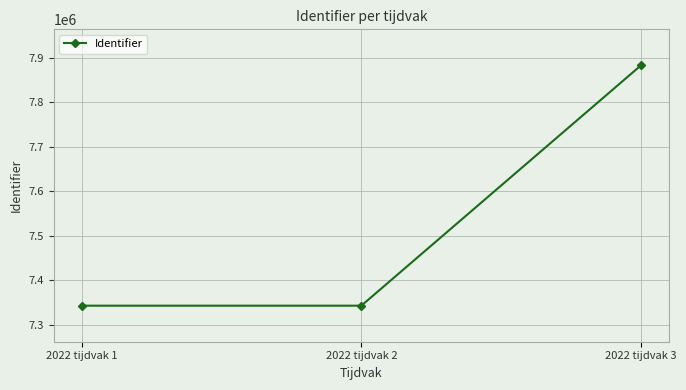

How many data points are less than 7343079?

1